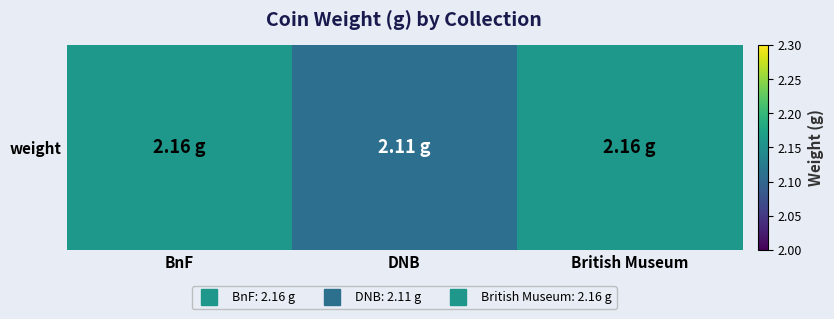

Reading left to right, what are all the values shown in this chart?

BnF=2.2	DNB=2.1	British Museum=2.2